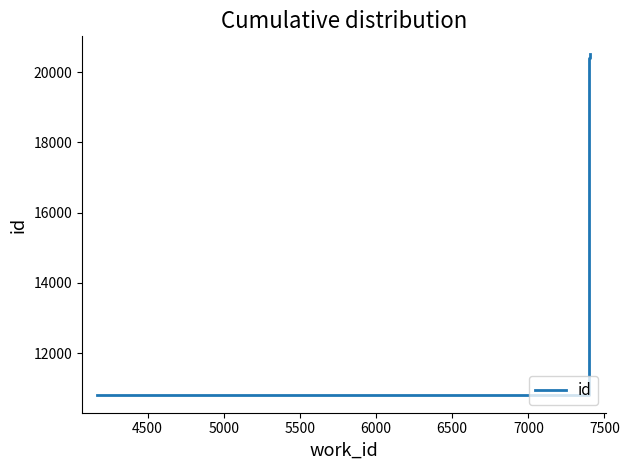

What is the smallest value displayed?

10805